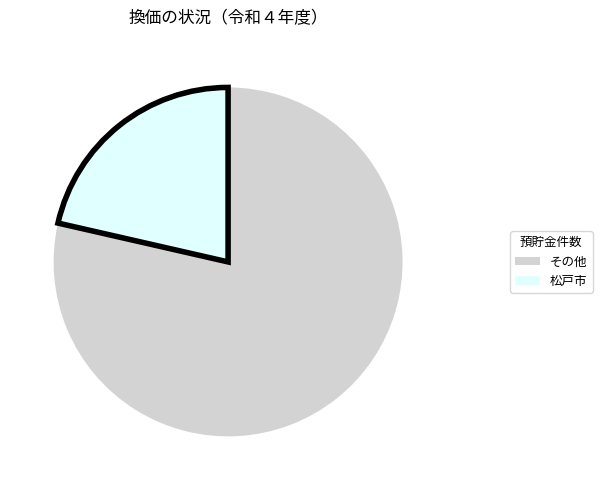

Is there any slice that represents more than half of the pie?

Yes